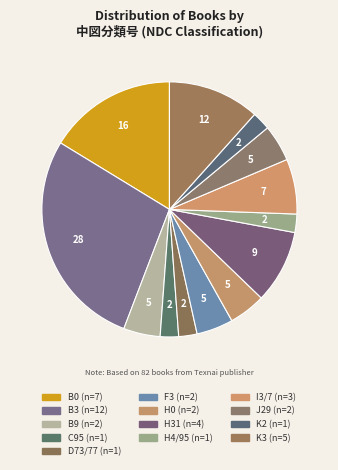

What percentage is NOT represented by C95?

97.7%